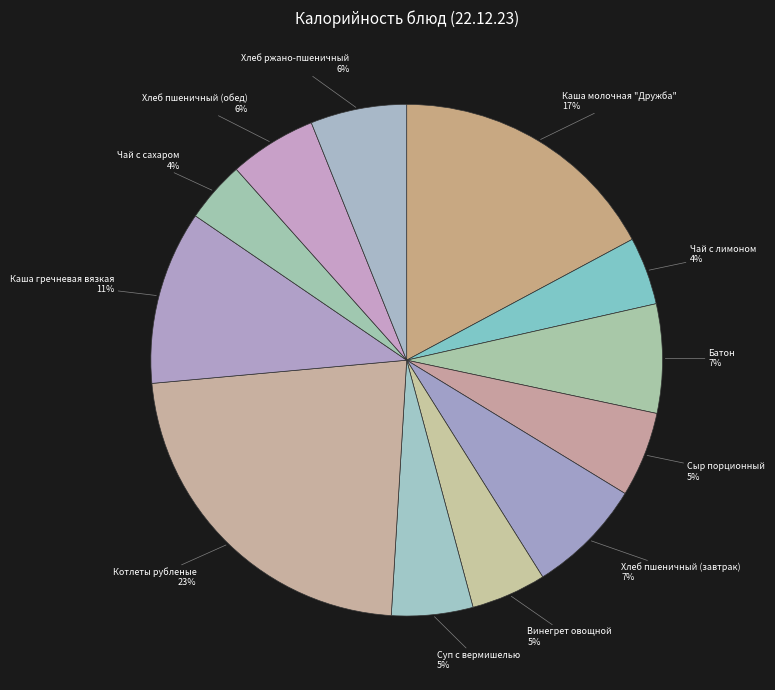

How many slices are in this pie chart?

12